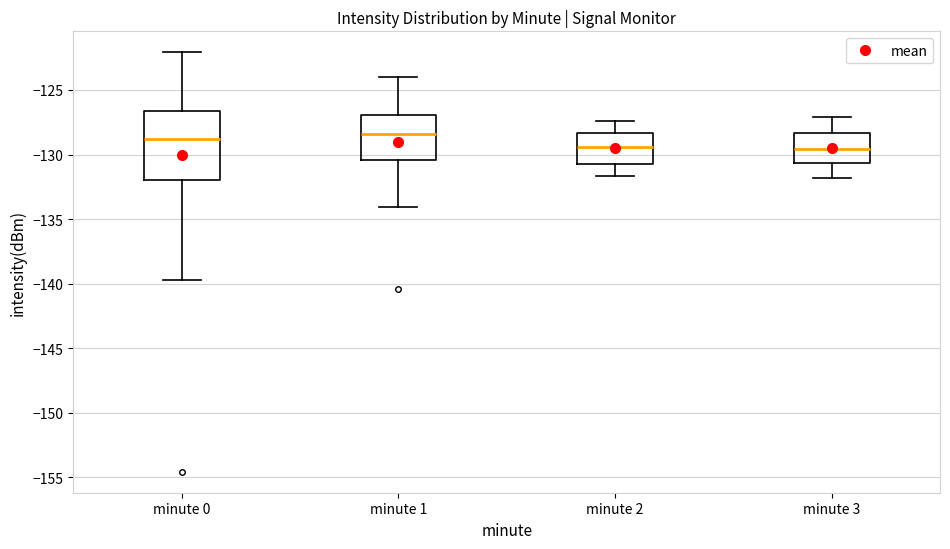

Reading left to right, transcribe this box plot: for each box, give where its median line is, the range the box spans, and where its two whiskers end, as read against the y-axis. The values are not printed on the chart, so give them approximately, as read against the axis.

minute 0: median -129.0, box -132.0 to -126.5, whiskers -139.5 to -122.0
minute 1: median -128.5, box -130.5 to -127.0, whiskers -134.0 to -124.0
minute 2: median -129.5, box -130.5 to -128.5, whiskers -131.5 to -127.5
minute 3: median -129.5, box -130.5 to -128.5, whiskers -132.0 to -127.0